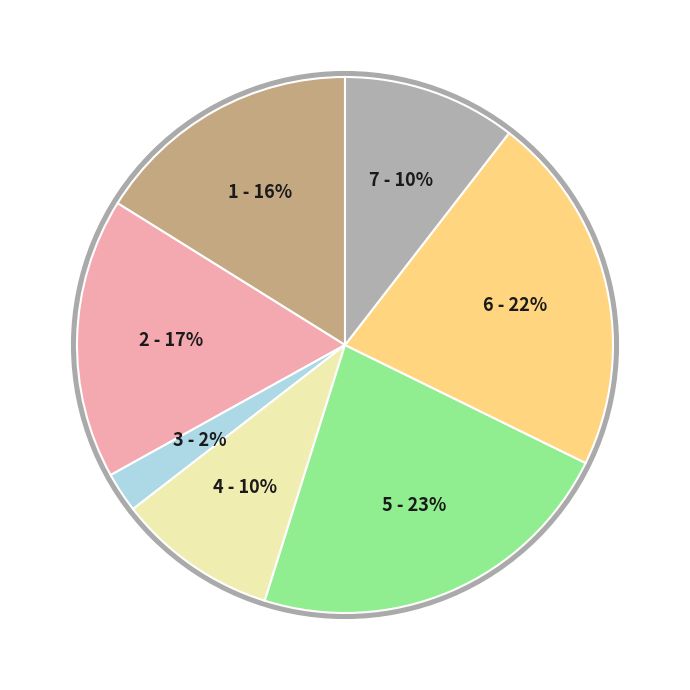

The Панель Skin 18 мм. Калаб'янка 5456 CB slice represents 31% of the pie. True or false?

False